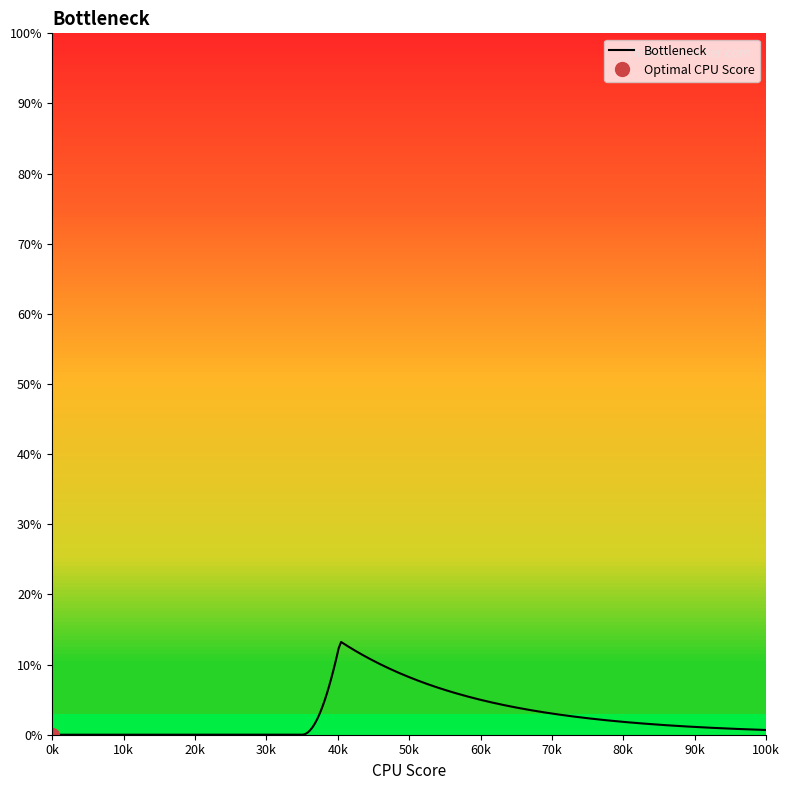

Between 8 and 13, which is larger?

13